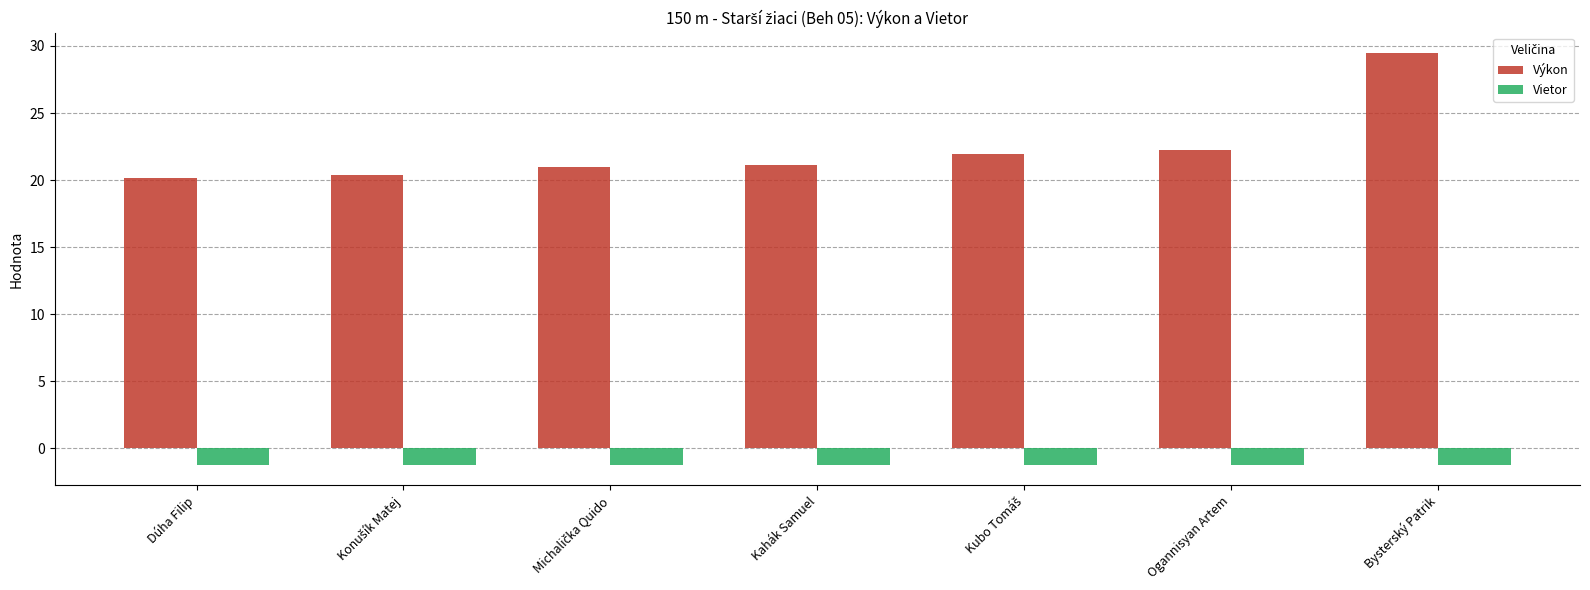

What is the approximate value of Vietor at Kahák Samuel?

-1.2